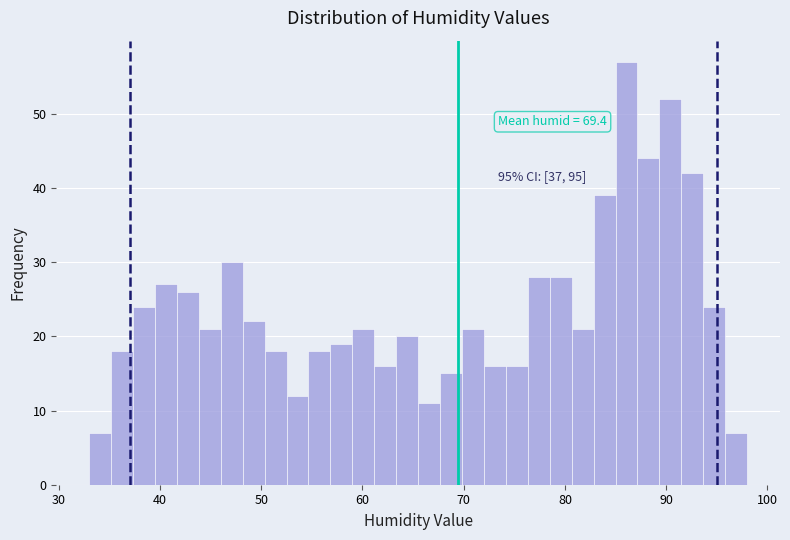

Read against the x-axis, roughly where is the centre of the tallest bar?

86